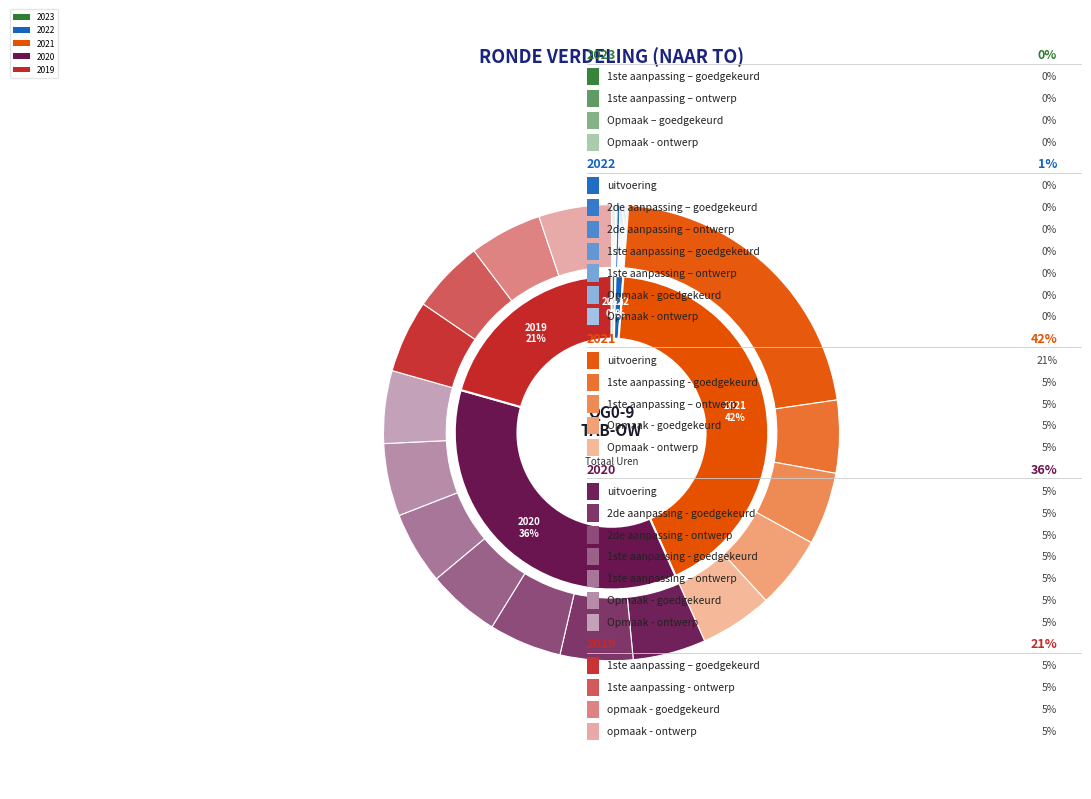

How many slices are in this pie chart?

27